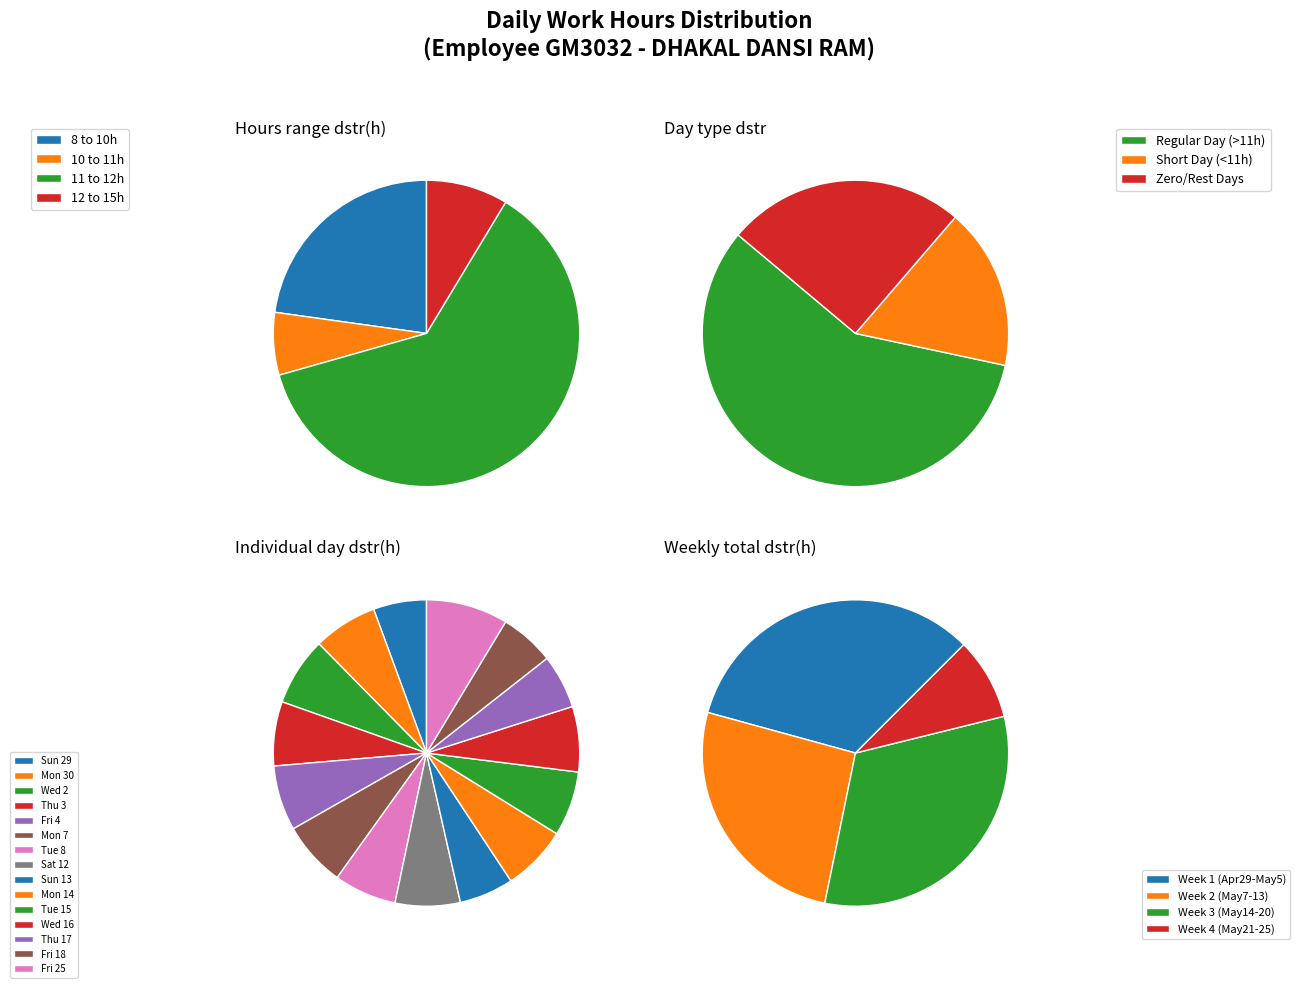

How many segments does this pie chart have?

15